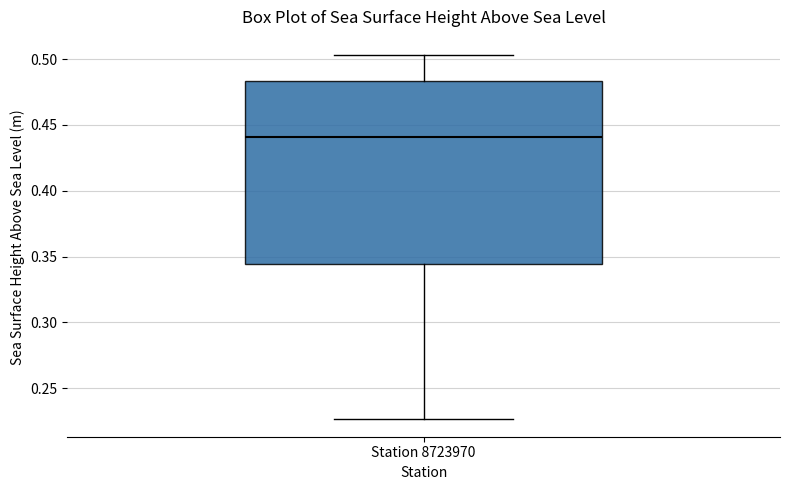

Read this box plot against the y-axis: the position of the median line, the range covered by the box, and the ends of both whiskers. The values are not printed on the chart, so give them approximately, as read against the axis.

median 0.440, box 0.345 to 0.485, whiskers 0.225 to 0.505